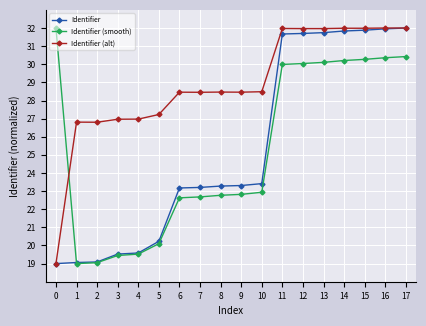

What is the difference between the highest and lowest values at 2?

7.7